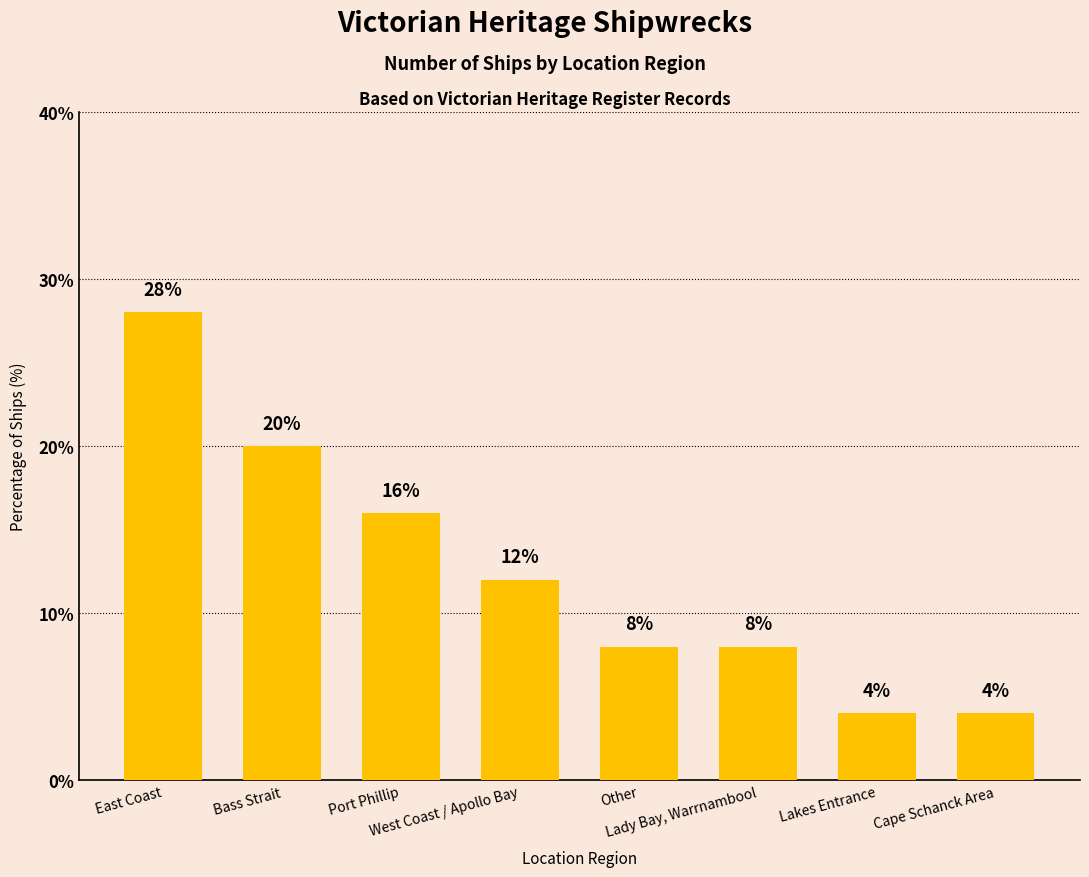

What is the value of the 4th bar from the left?

12.0